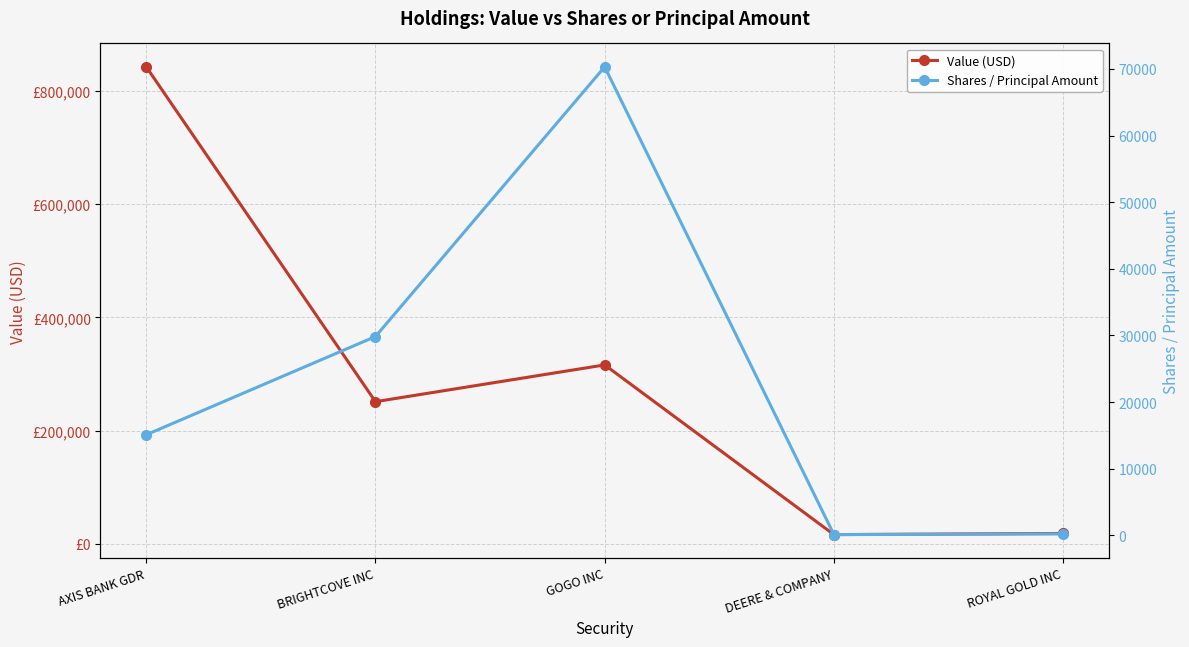

True or false: Value (USD) and Shares / Principal Amount intersect in this chart.

False